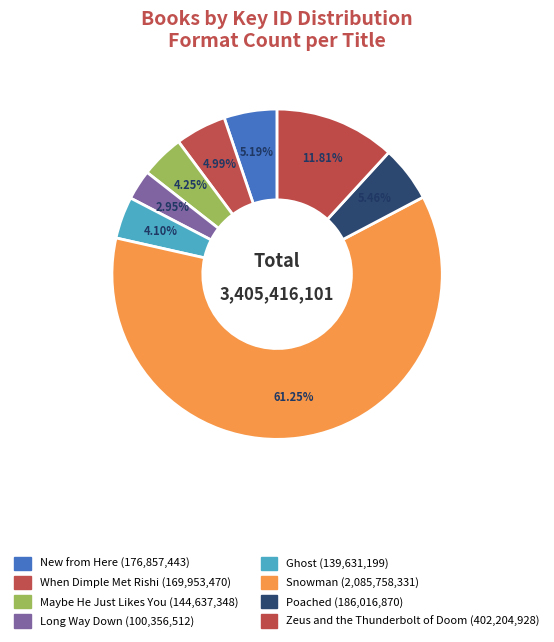

Count the number of slices in the pie.

8